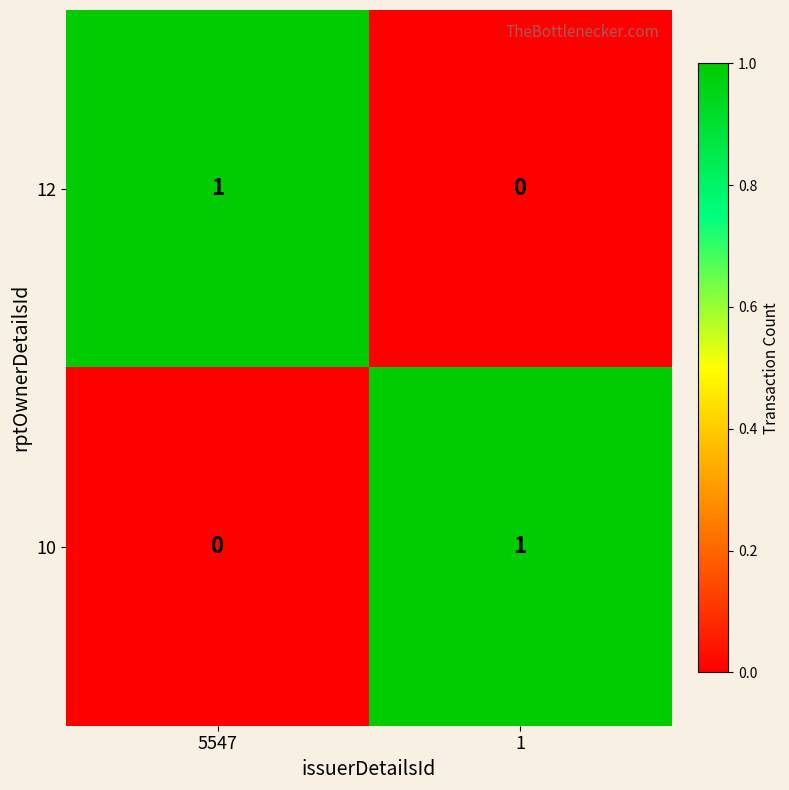

How many values in 12 are above zero?

1